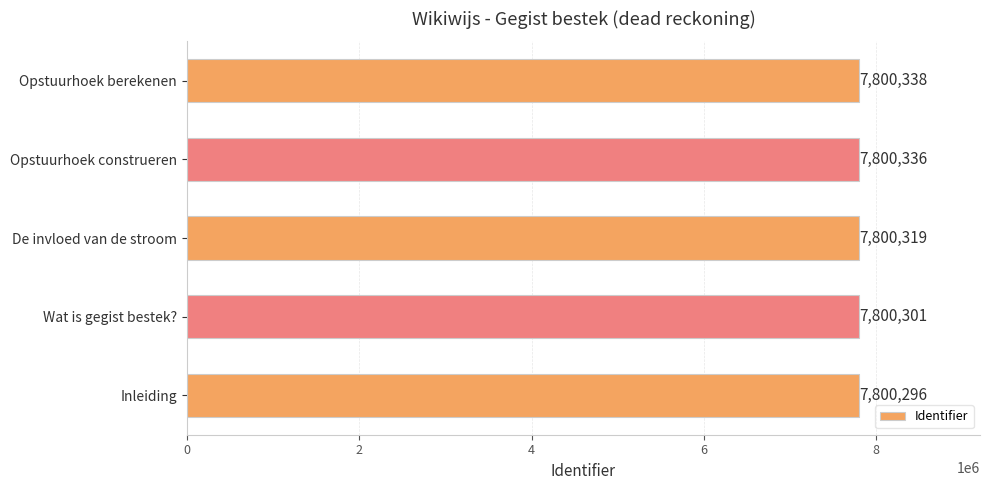

What is the change in value from Inleiding to De invloed van de stroom?

+23